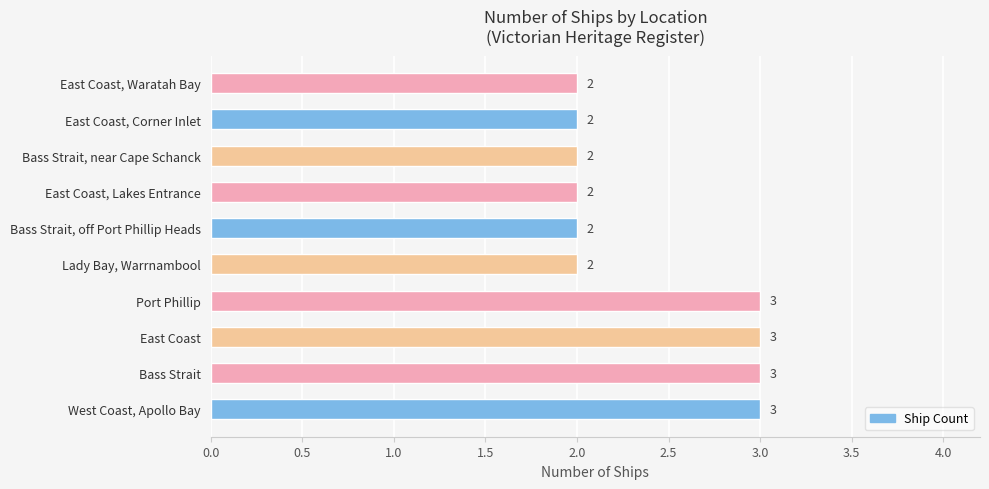

The chart shows a value of 3 at Bass Strait. True or false?

True